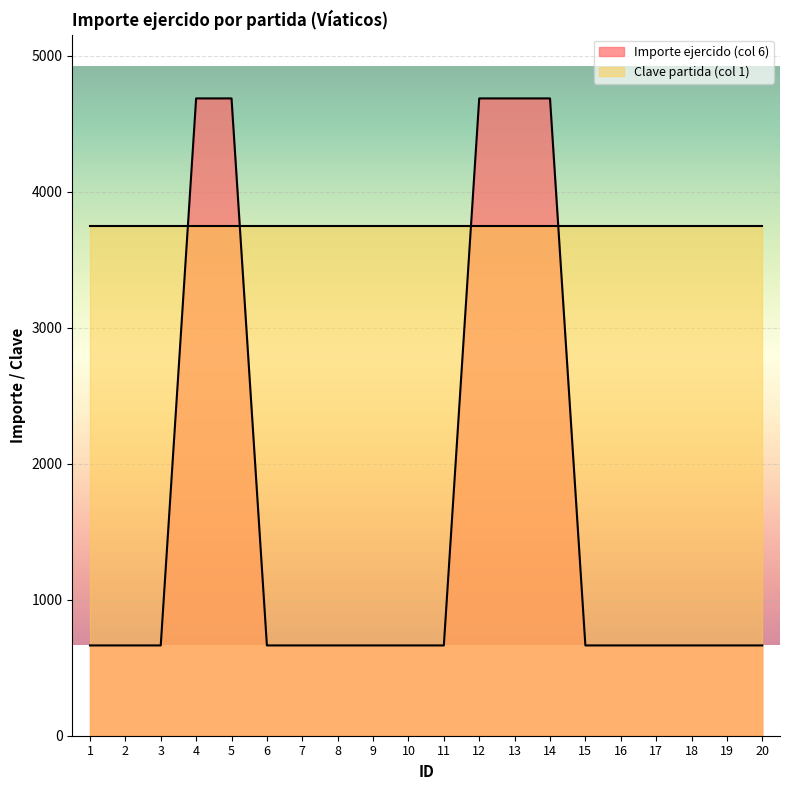

Rank the categories by value from highest to lowest.

4, 5, 12, 13, 14, 1, 2, 3, 6, 7, 8, 9, 10, 11, 15, 16, 17, 18, 19, 20